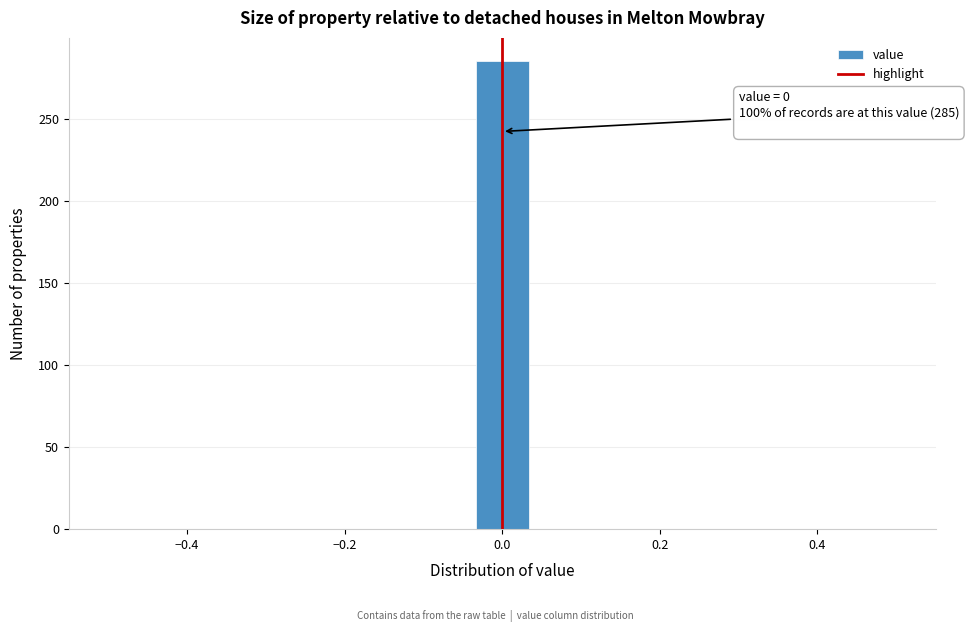

Around what value on the x-axis is the tallest bar? Give the approximate position of its centre, as read against the axis.

0.00